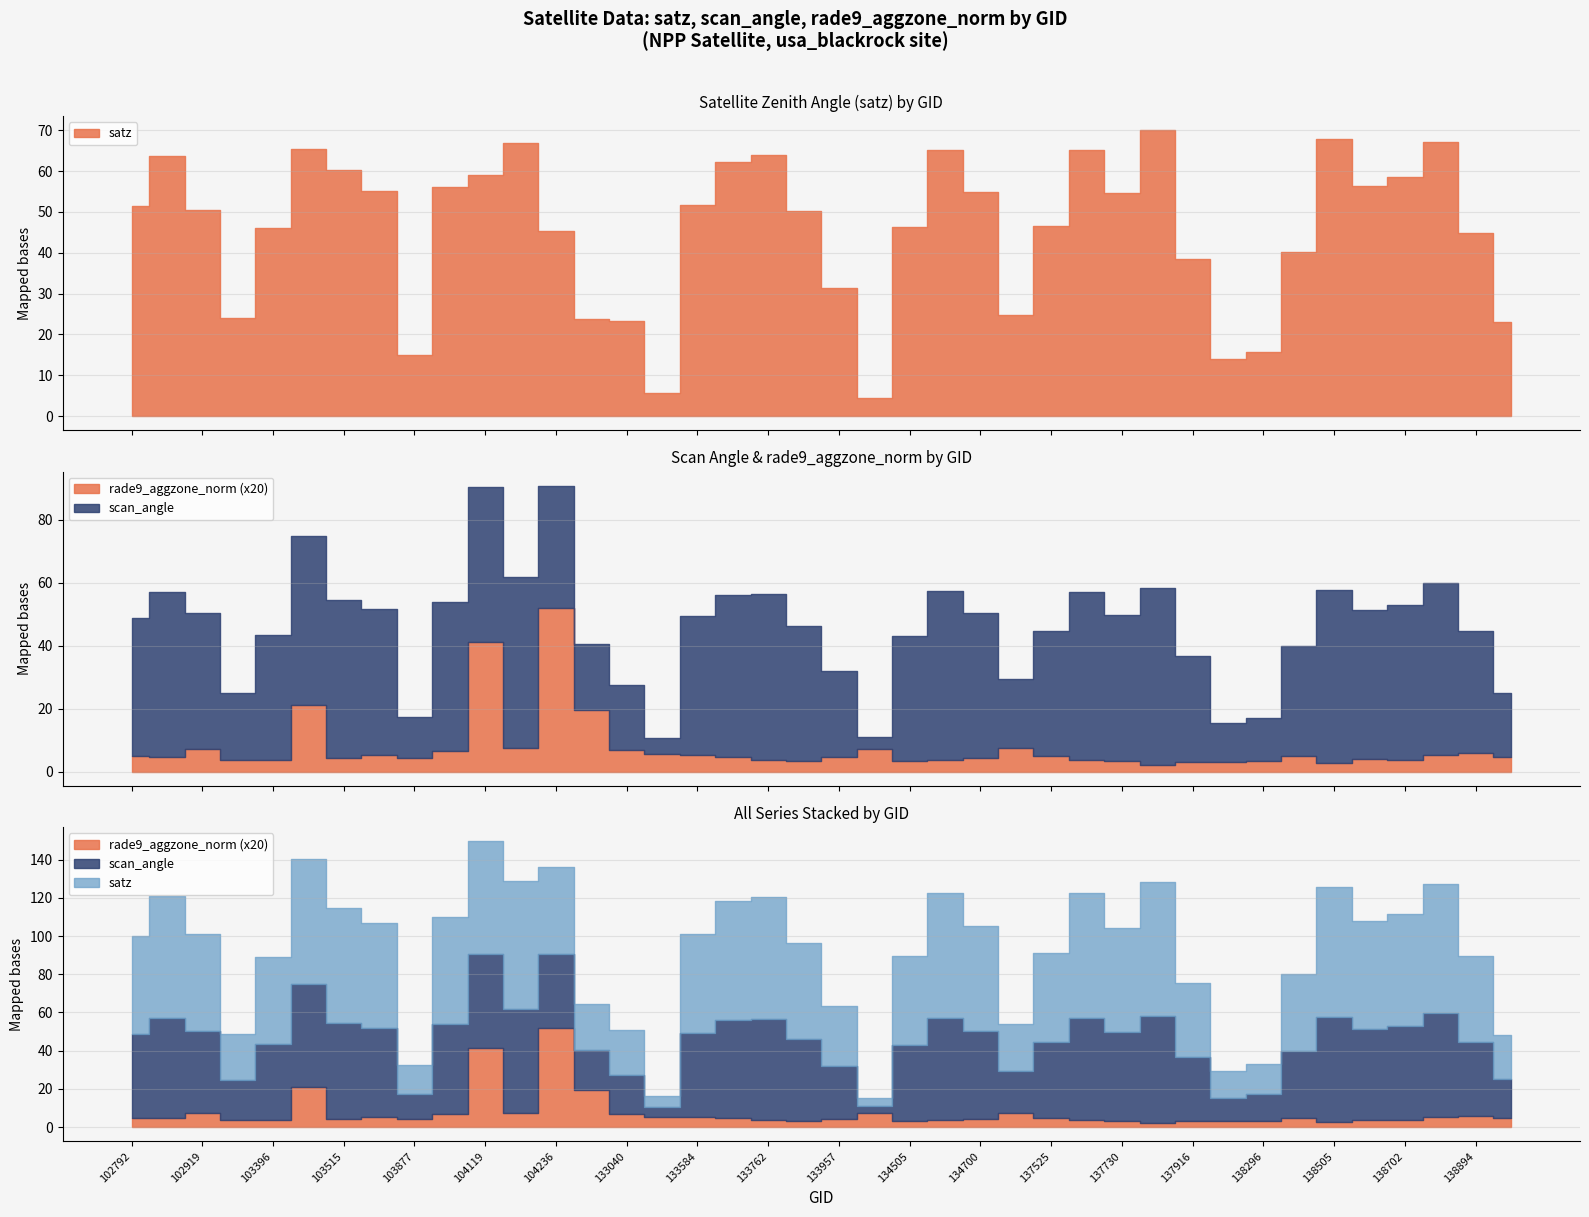

In scan_angle, how many points are higher than both neighbors (excluding endpoints)?

9